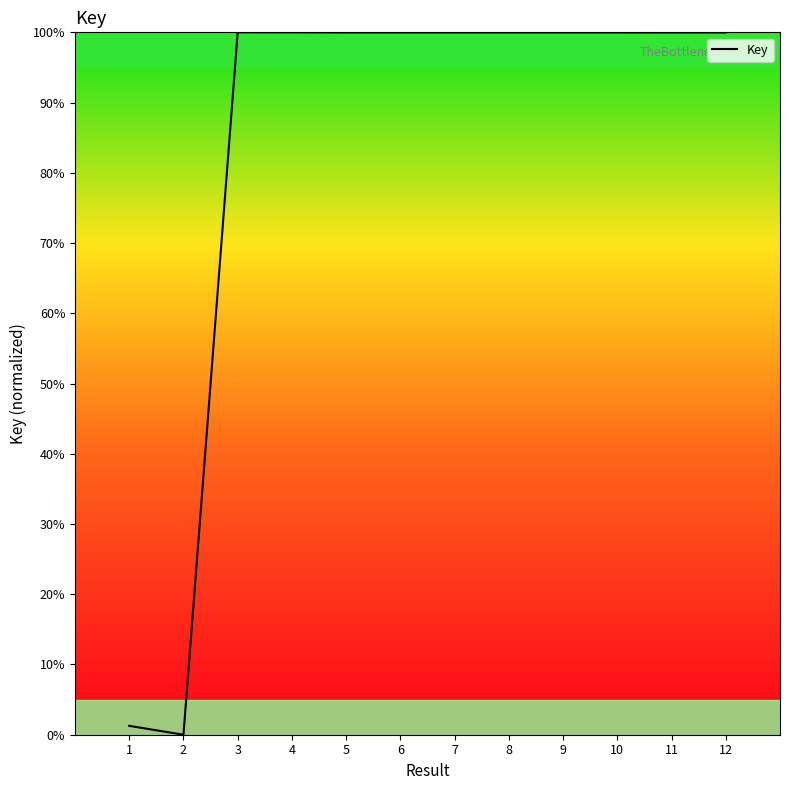

Which has a higher value, 2 or 8?

8